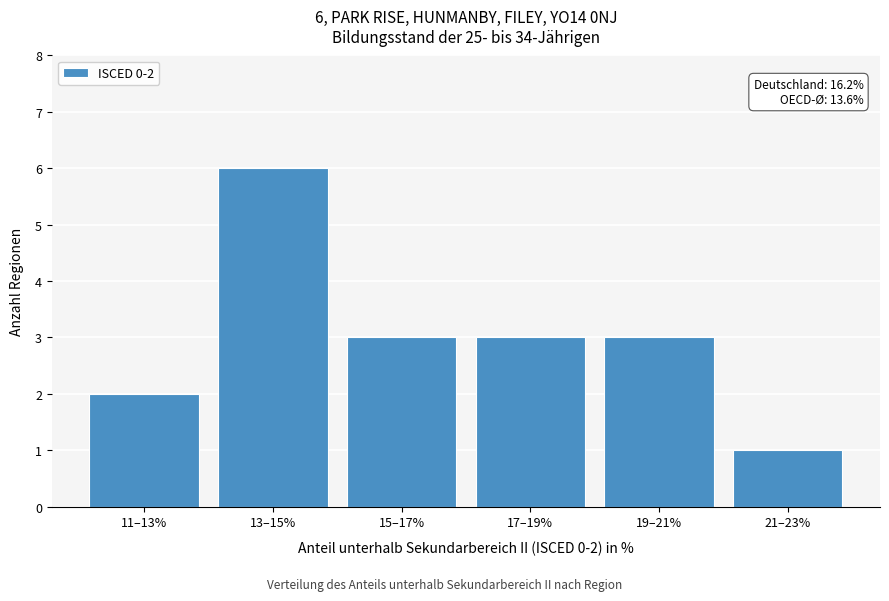

Reading left to right, what are all the values shown in this chart?

2	6	3	3	3	1